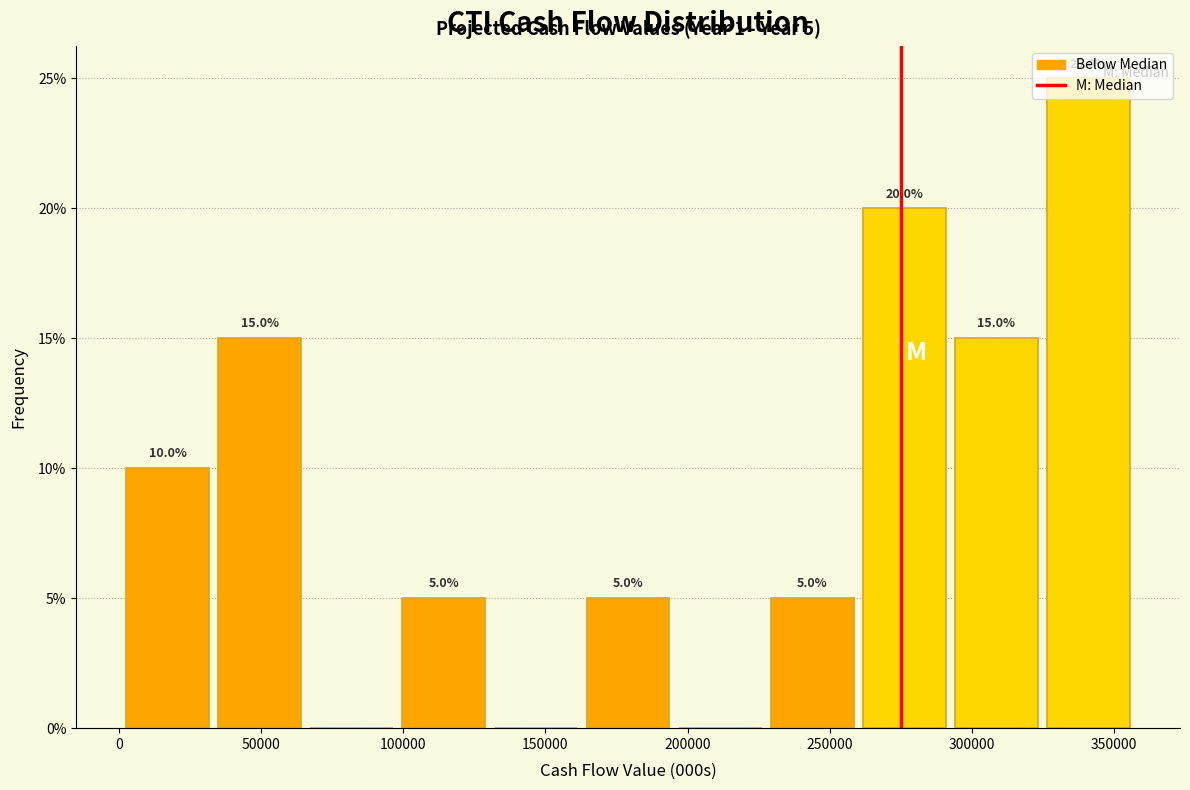

Over which range of the x-axis is the bar tallest?

325000 to 355000